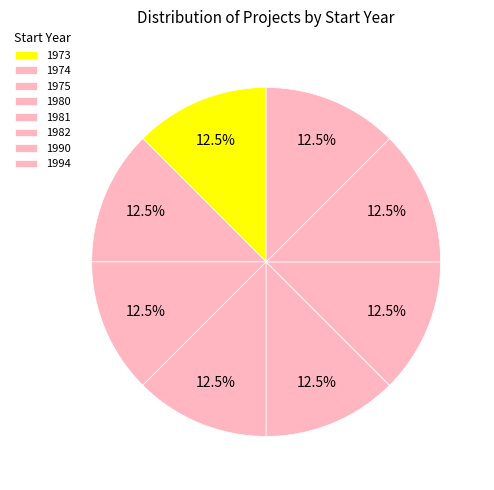

To the nearest percent, what percentage of the pie is 1974?

12%